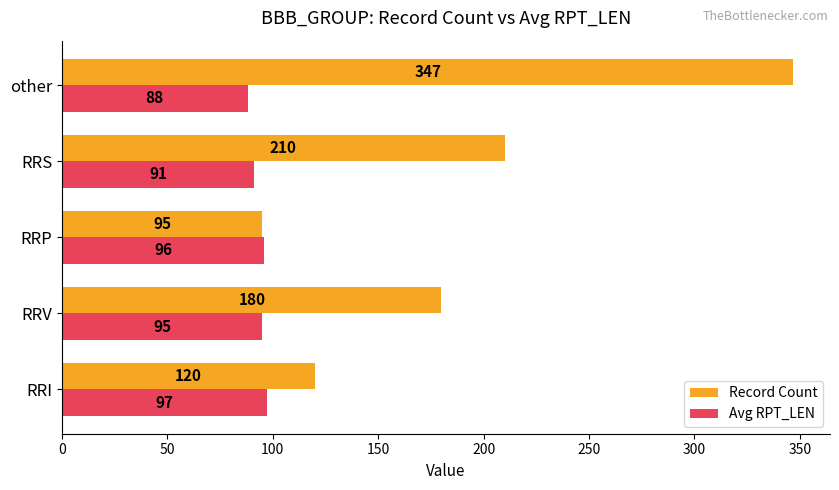

What is the average value of the Record Count series?

190